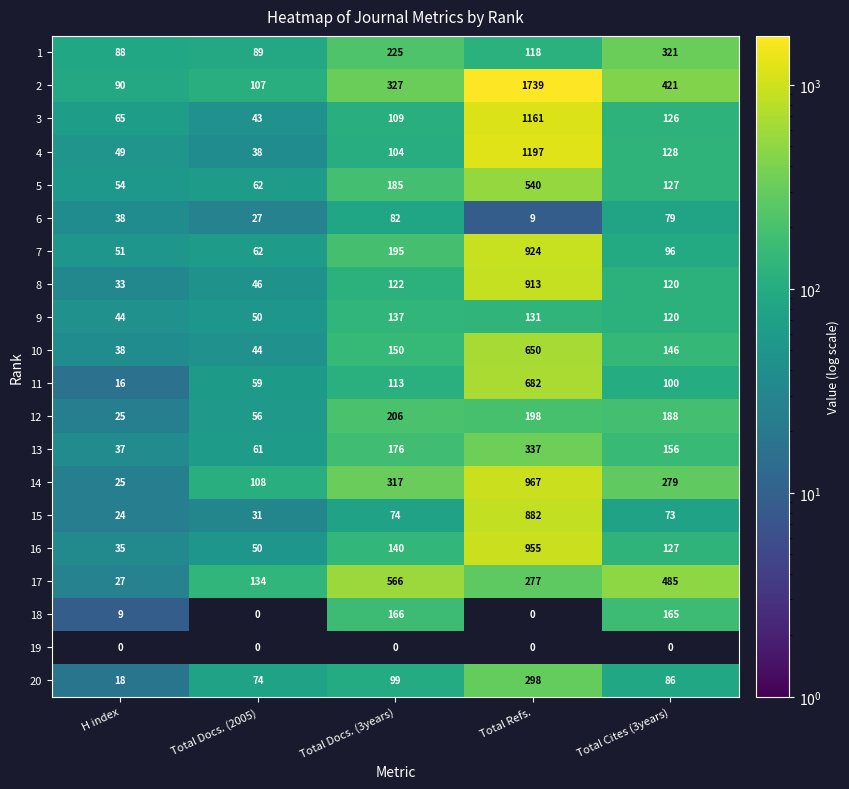

What is the difference between the maximum and second lowest values in the 7 series?

862